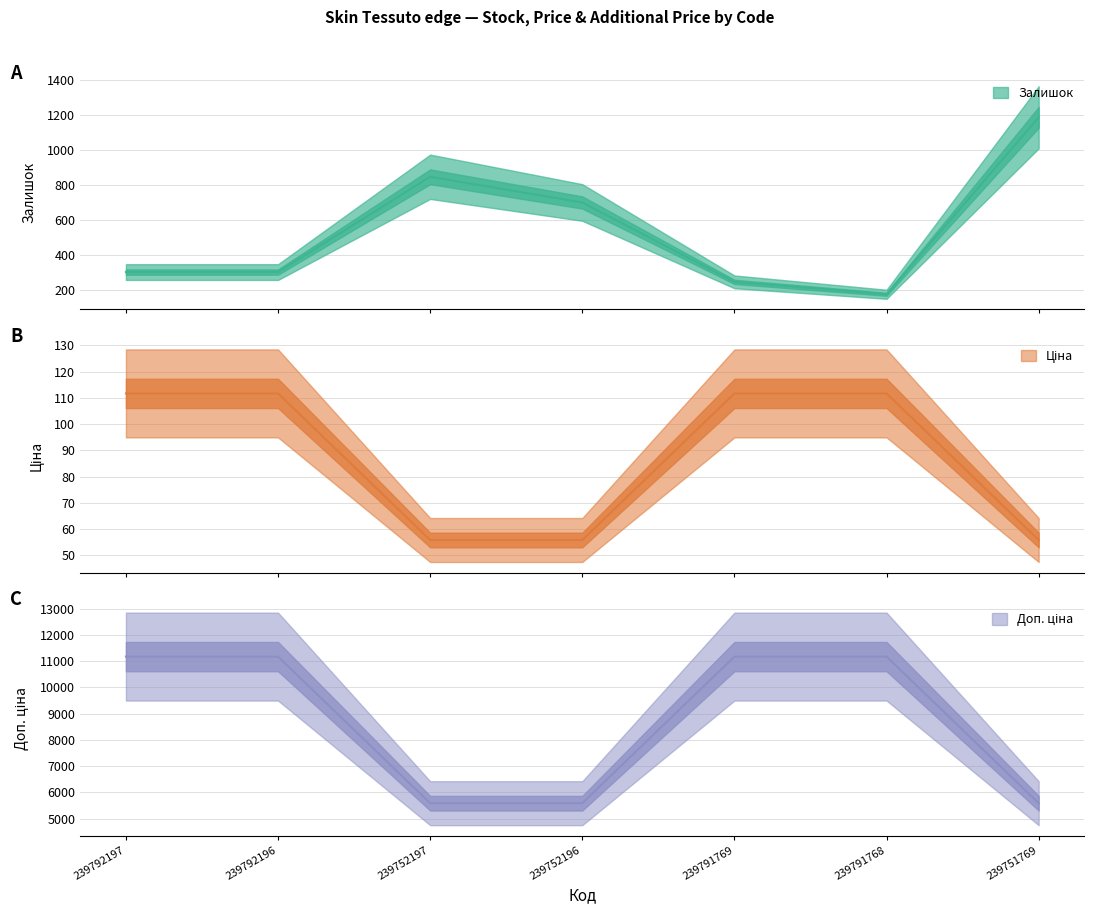

Is it true that Доп. ціна equals 55.9 at 239752197?

True